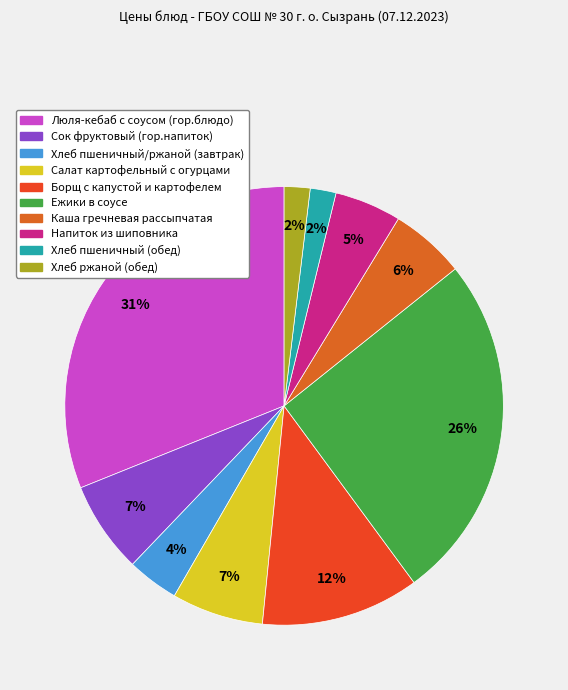

Is there any slice that represents more than half of the pie?

No